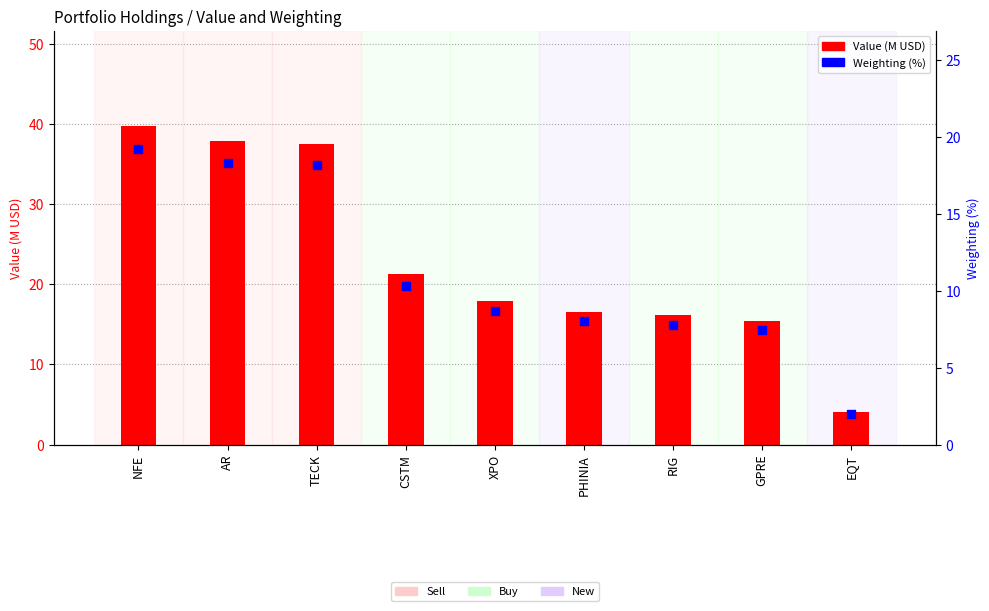

Which series reaches the minimum Y coordinate?

Weighting (%)